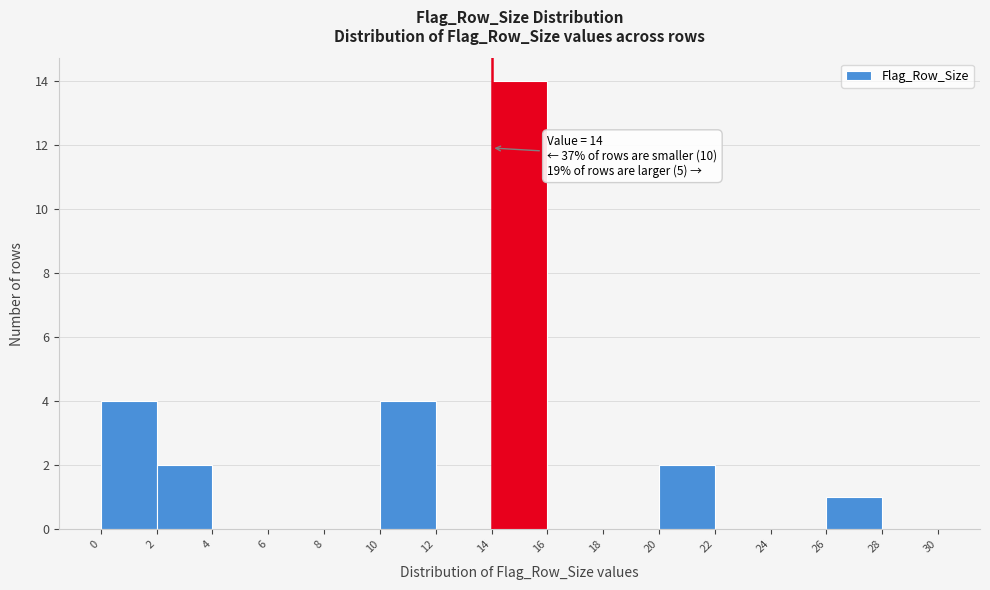

Which range on the x-axis has the tallest bar?

14 to 16